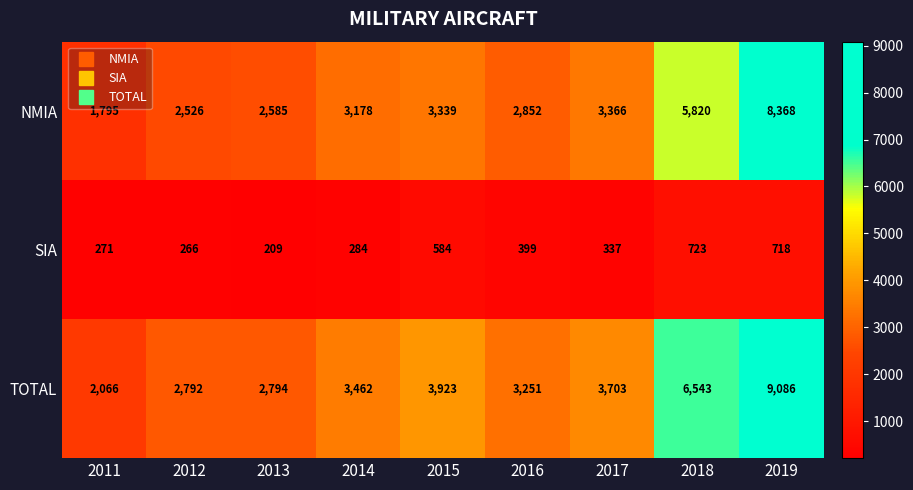

Reading left to right, what are all the values shown in this chart?

NMIA: 2011=1795	2012=2526	2013=2585	2014=3178	2015=3339	2016=2852	2017=3366	2018=5820	2019=8368
SIA: 2011=271	2012=266	2013=209	2014=284	2015=584	2016=399	2017=337	2018=723	2019=718
TOTAL: 2011=2066	2012=2792	2013=2794	2014=3462	2015=3923	2016=3251	2017=3703	2018=6543	2019=9086